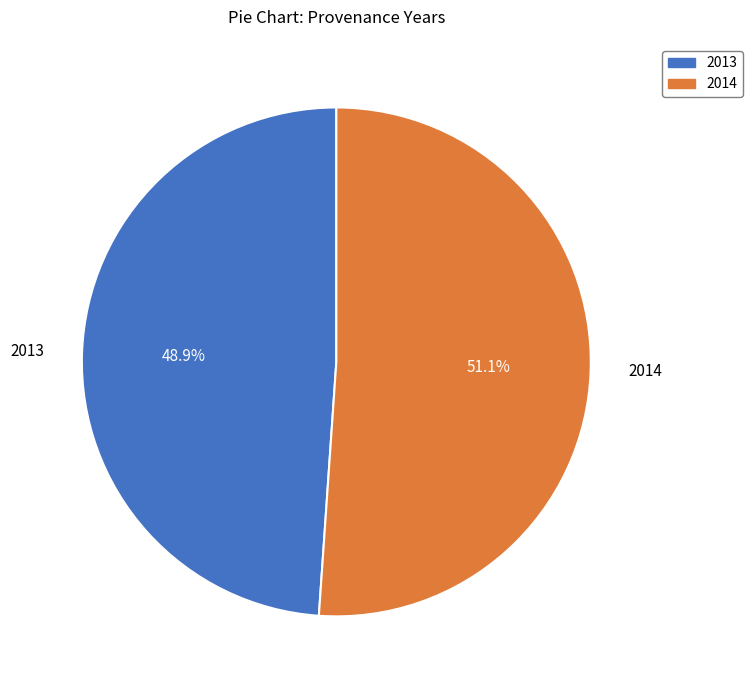

Count the number of slices in the pie.

2